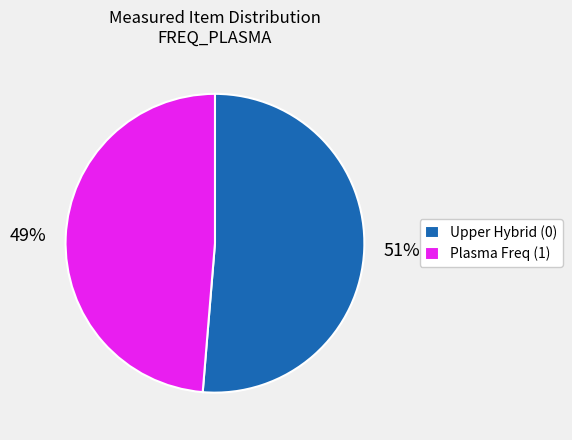

Which slice is the largest?

Upper Hybrid (0)